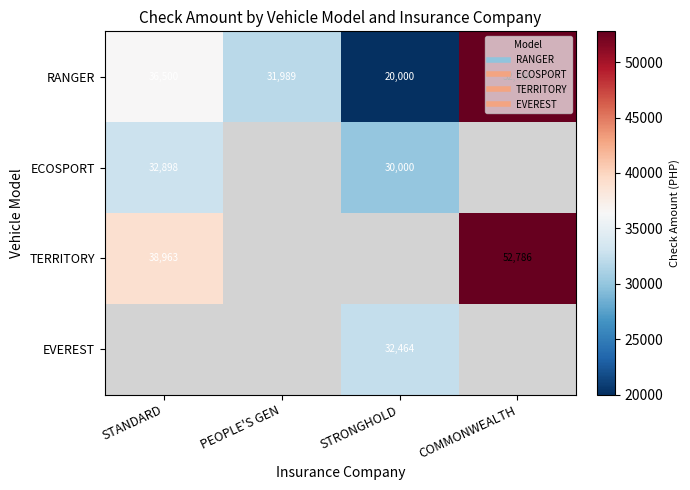

How many values in the RANGER series exceed 36500?

1